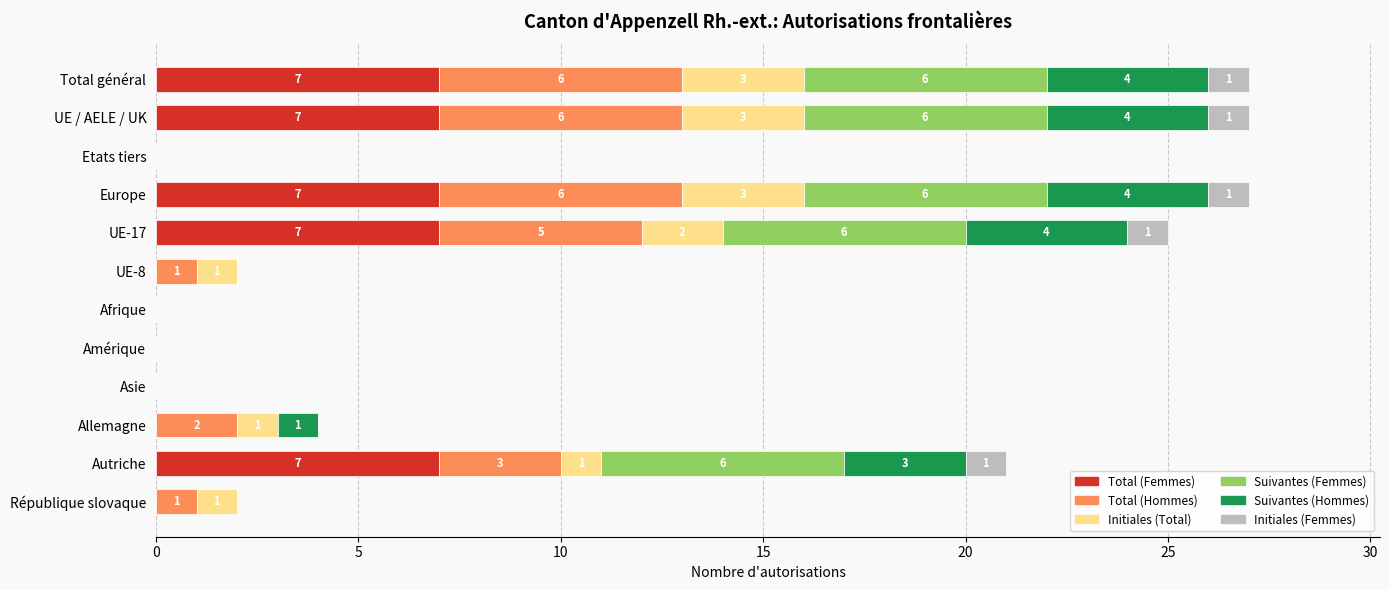

How many distinct data groups are displayed?

6